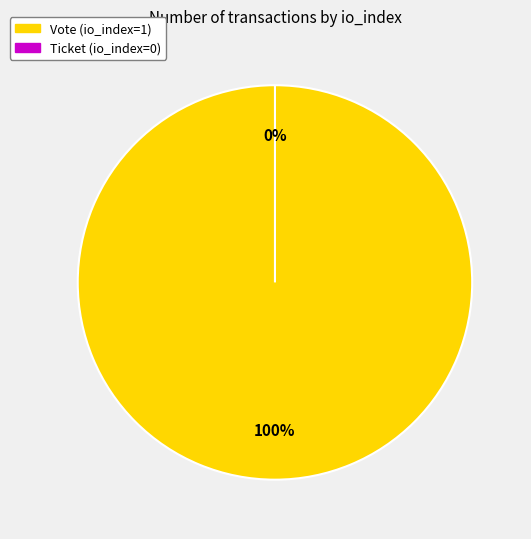

What is the largest slice in the pie chart?

Vote (io_index=1)